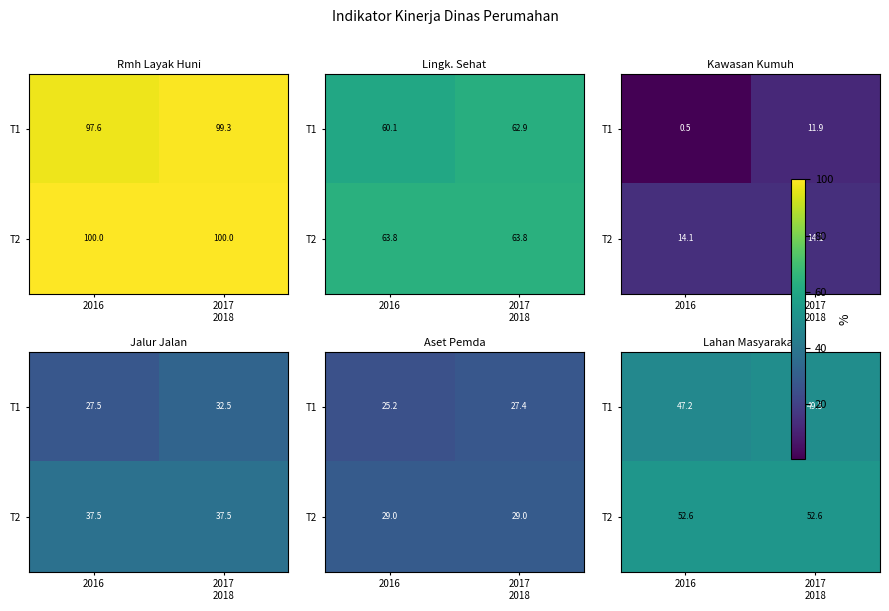

What is the total value across all series at 2017
2018?

102.1